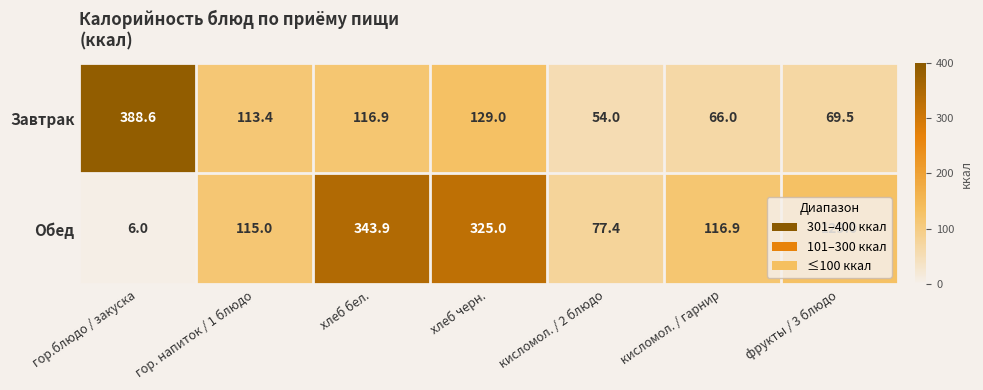

Read the Обед value at фрукты / 3 блюдо.

129.0